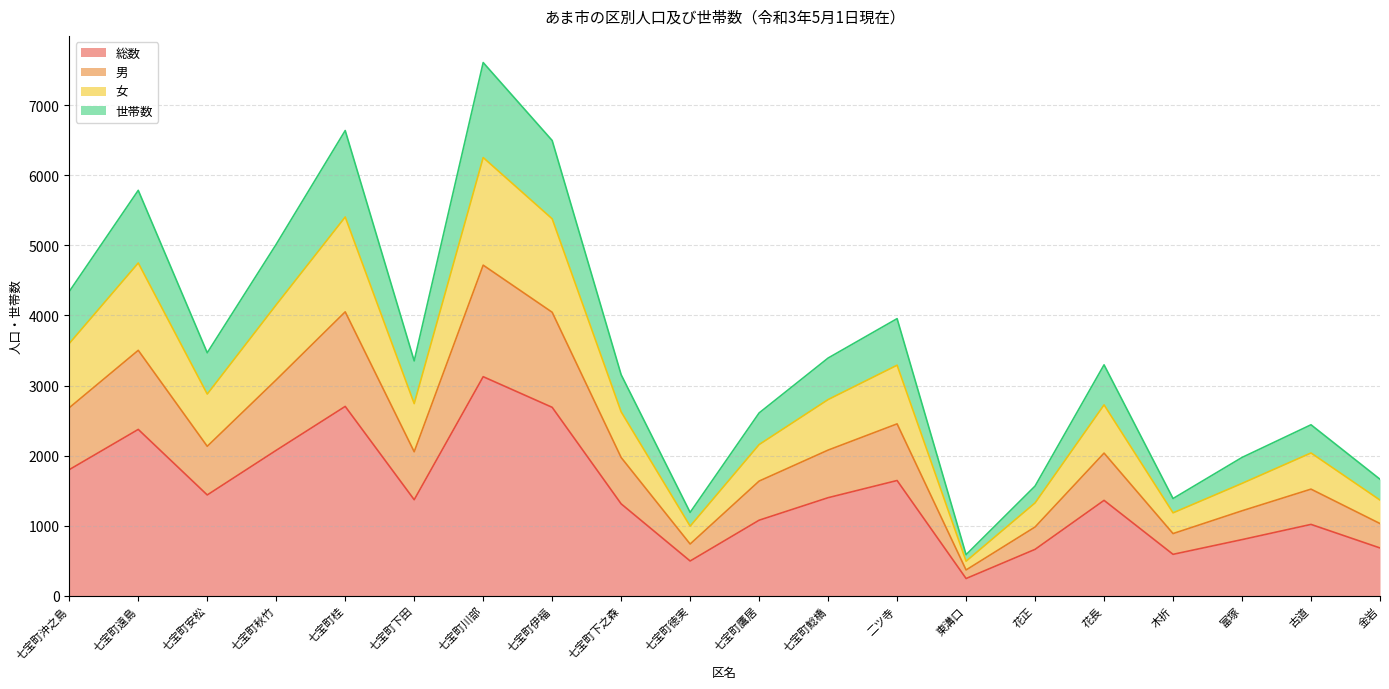

Is it true that 男 equals 1637 at 七宝町鷹居?

True